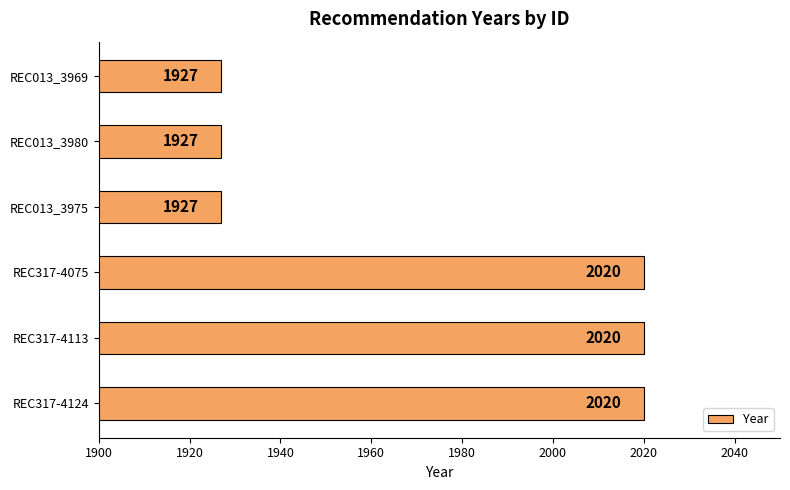

What is the average value?

1974